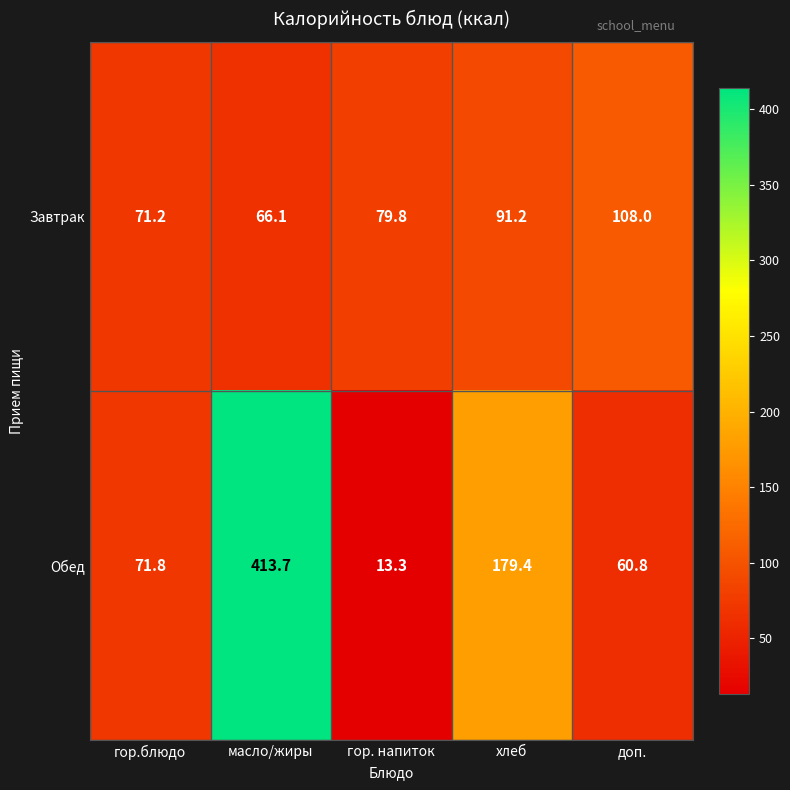

Rank the series by their average value, from lowest to highest.

Завтрак, Обед